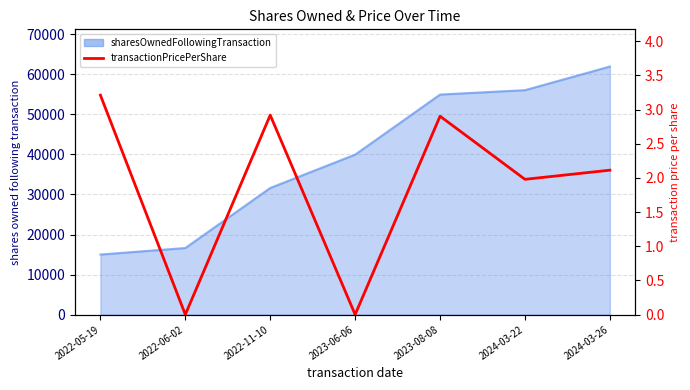

What is the difference between the second highest and minimum values?

2.9